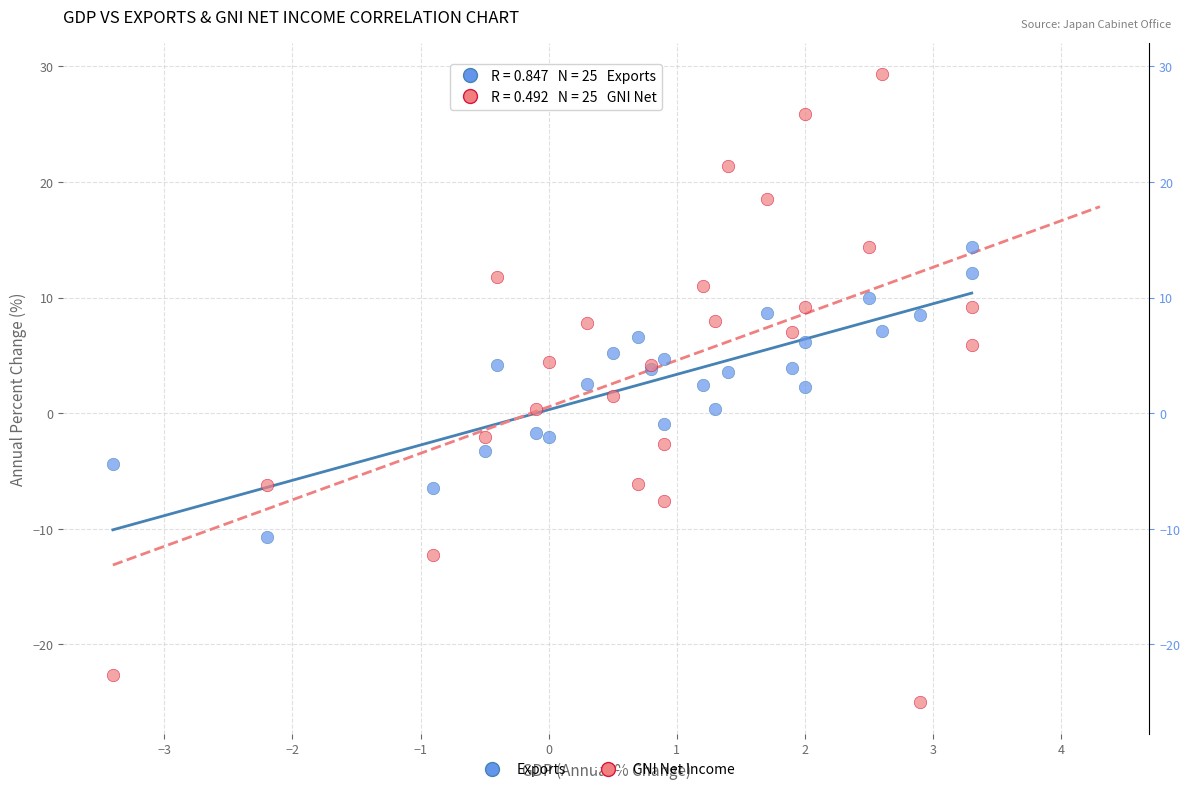

Which series has the widest spread of Y values?

GNI Net Income